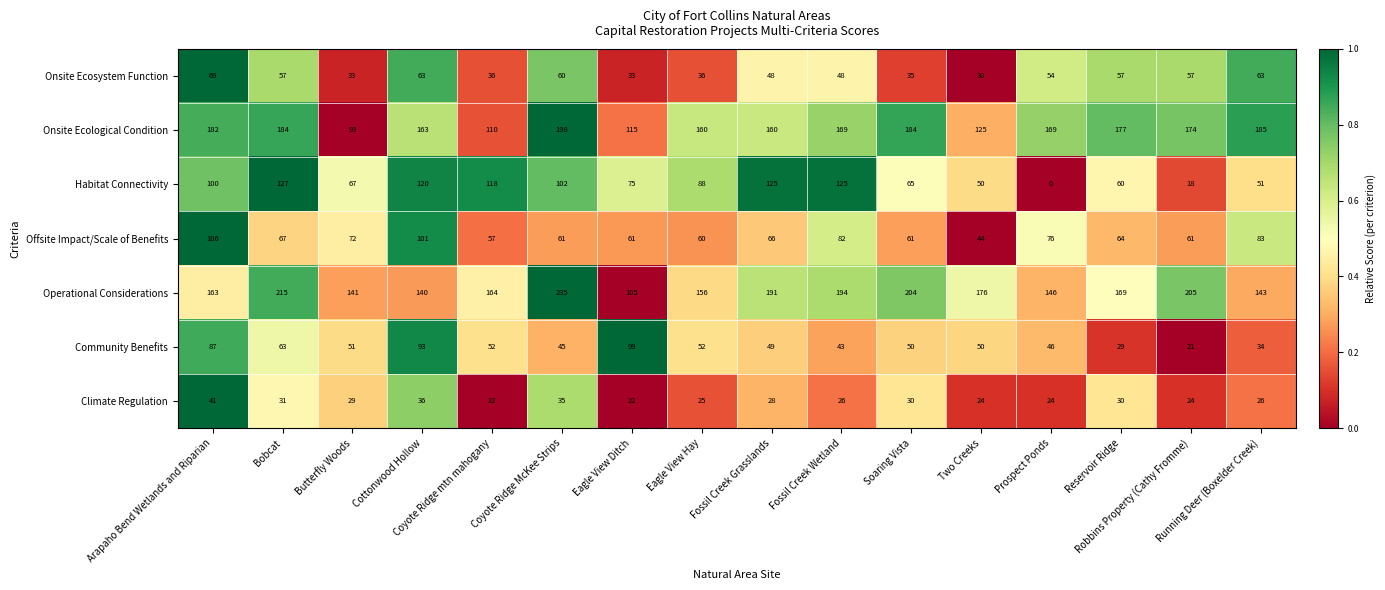

At how many categories does at least one series exceed 21?

16